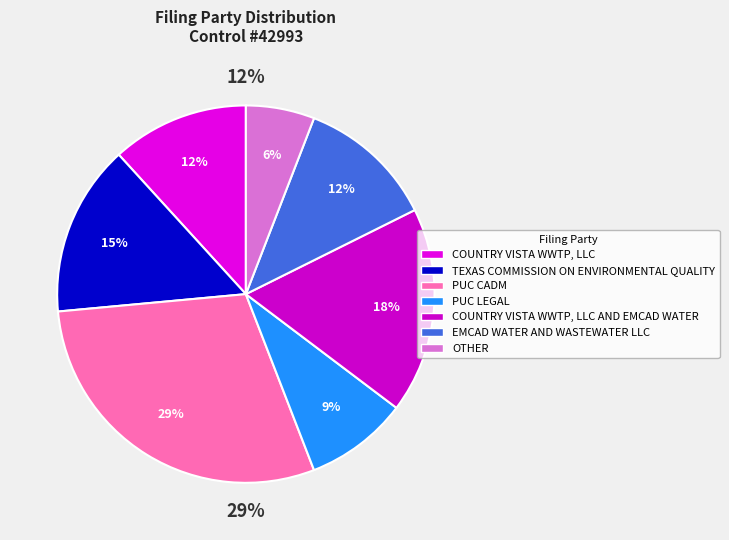

How many slices are in this pie chart?

7